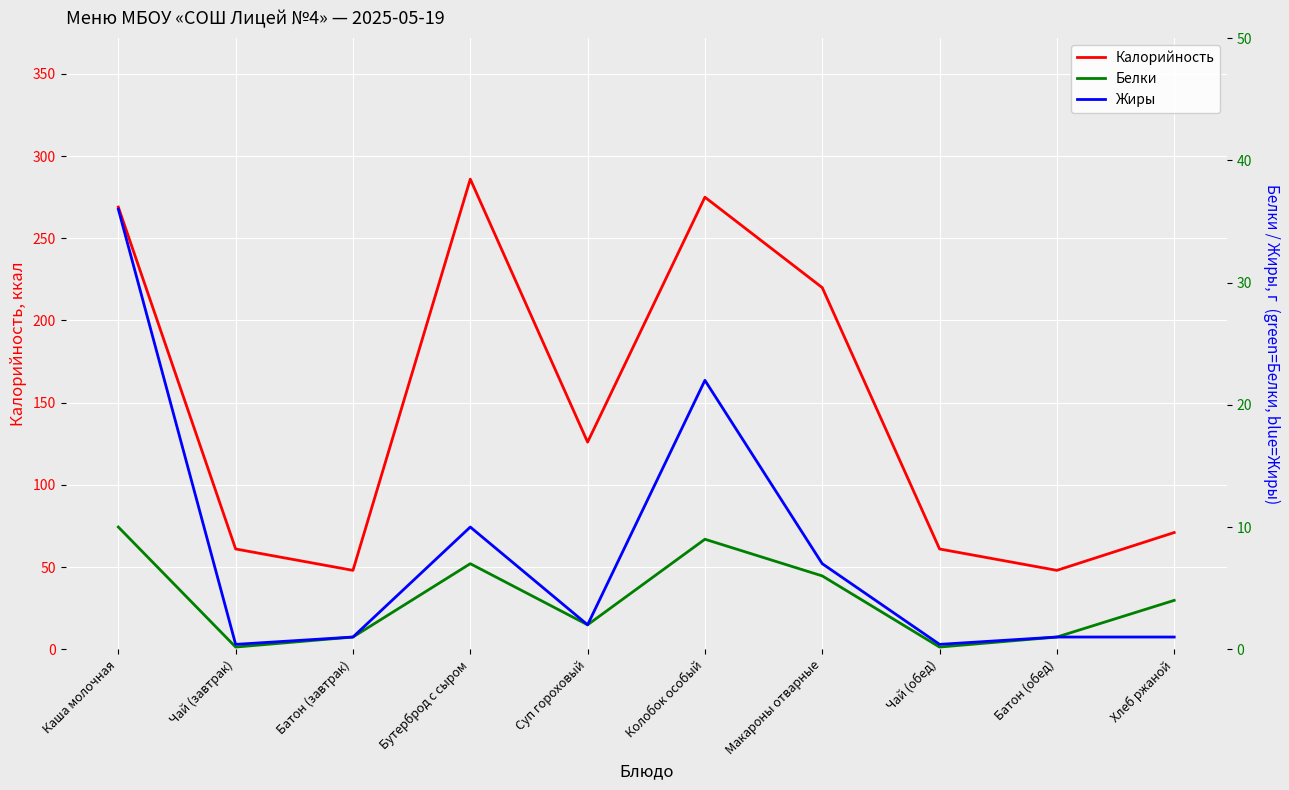

Is this an area chart (filled region under the line)?

No